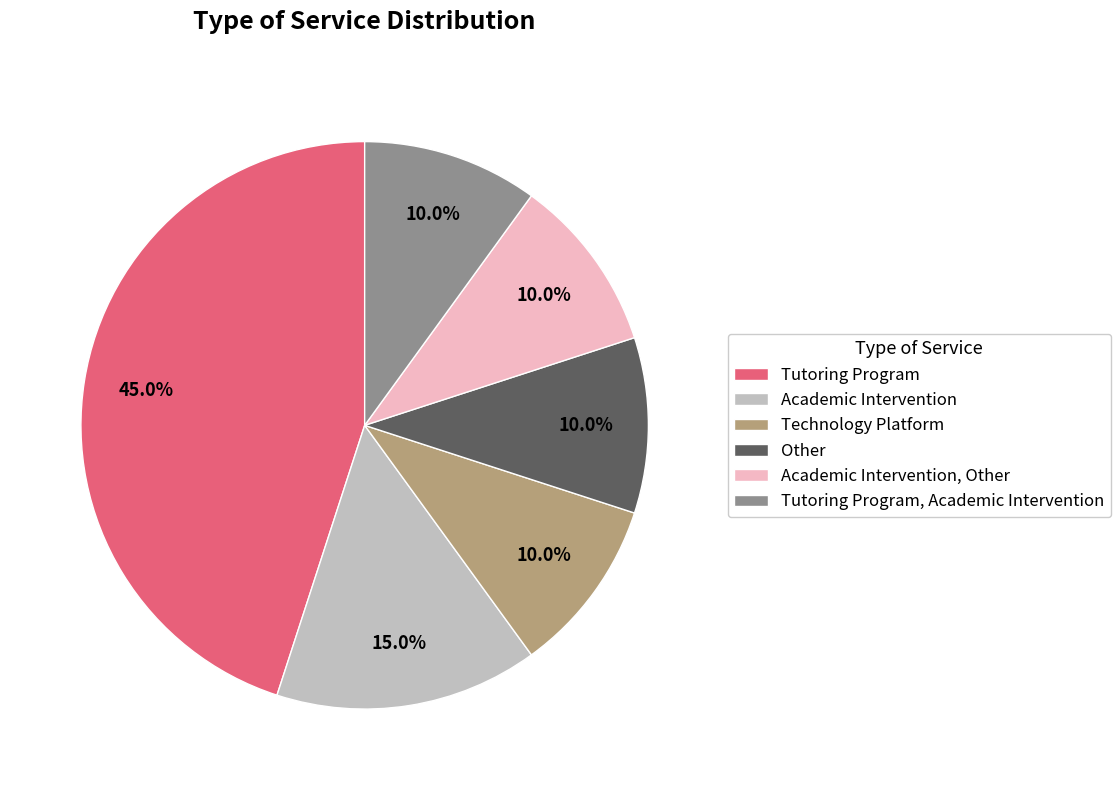

Combined, what portion of the pie is Other and Academic Intervention?

25.0%